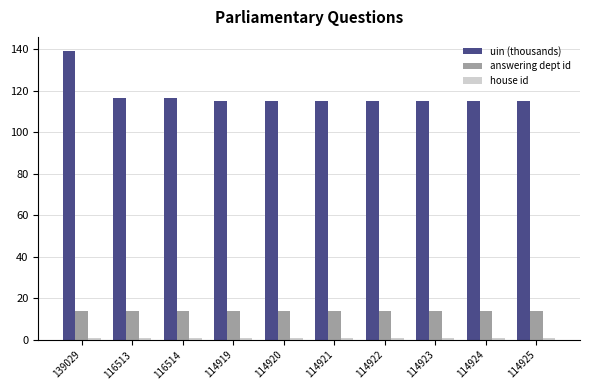

What is the lowest value of the answering dept id series?

14.0